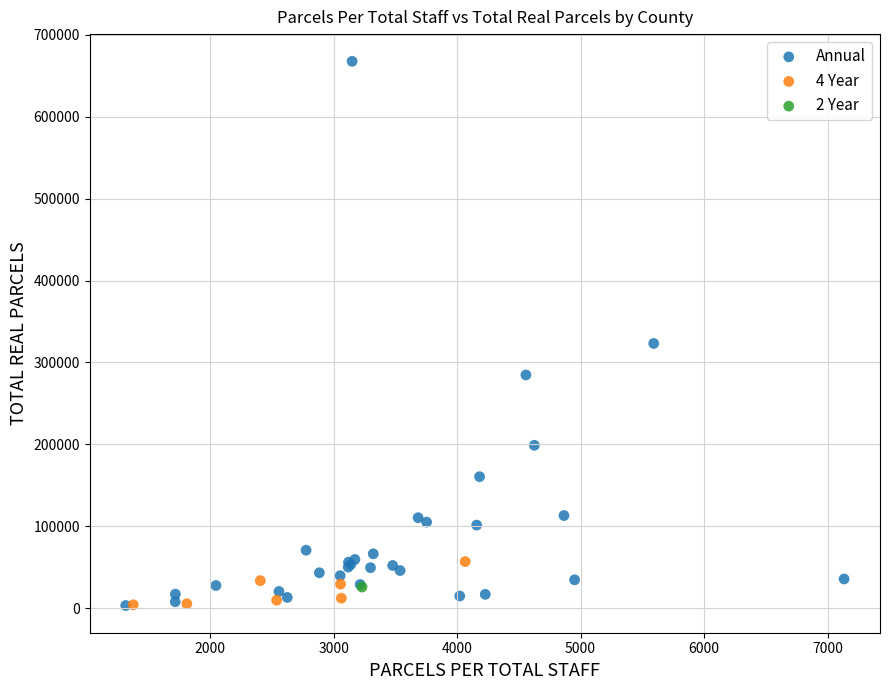

Which series reaches the maximum Y coordinate?

Annual